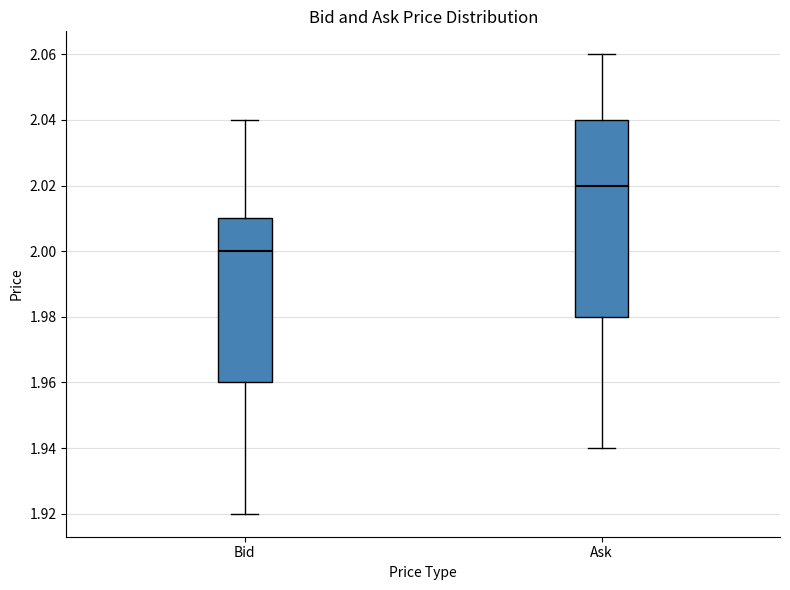

Where does the median line of the box for Bid sit on the y-axis? The values are not printed on the chart, so give them approximately, as read against the axis.

2.00